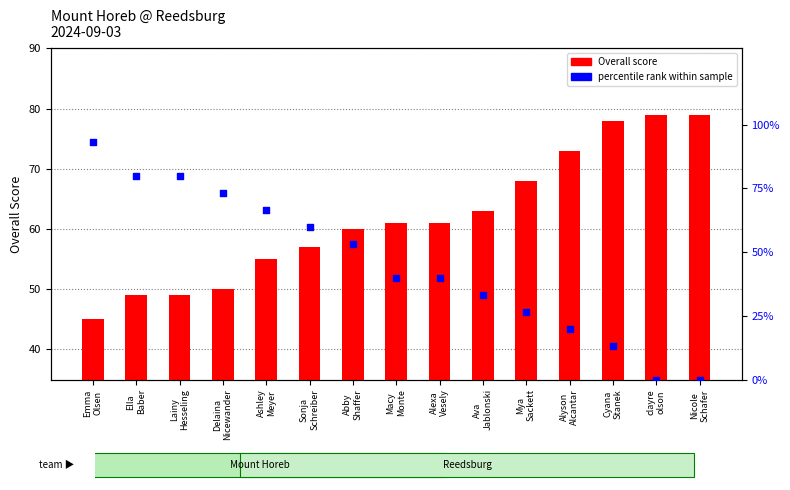

Which series reaches the minimum Y coordinate?

percentile rank within sample